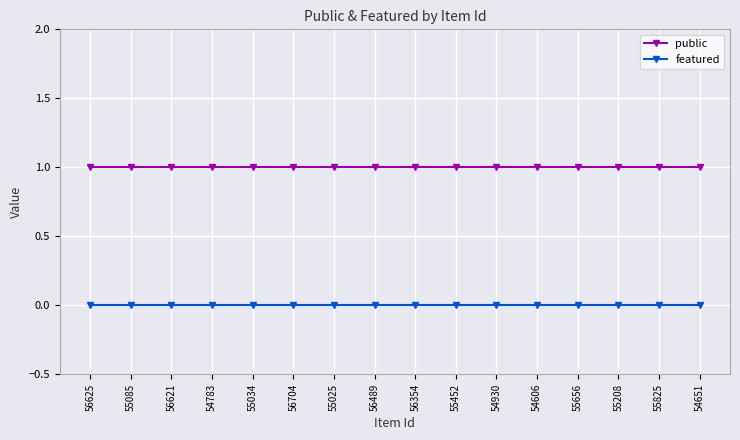

Reading left to right, list all the values displayed in this chart.

public: 1	1	1	1	1	1	1	1	1	1	1	1	1	1	1	1
featured: 0	0	0	0	0	0	0	0	0	0	0	0	0	0	0	0